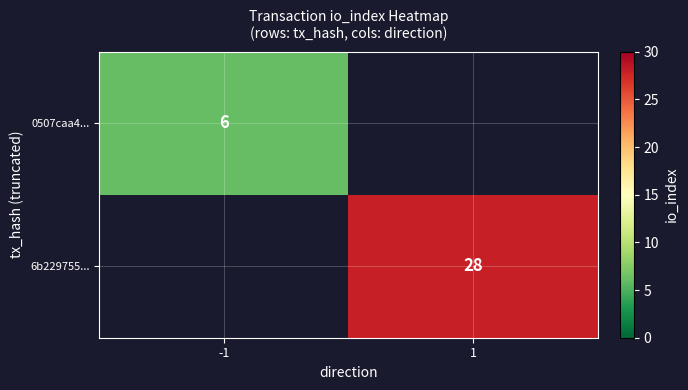

True or false: 0507caa4... has a value of 6 at -1.

True